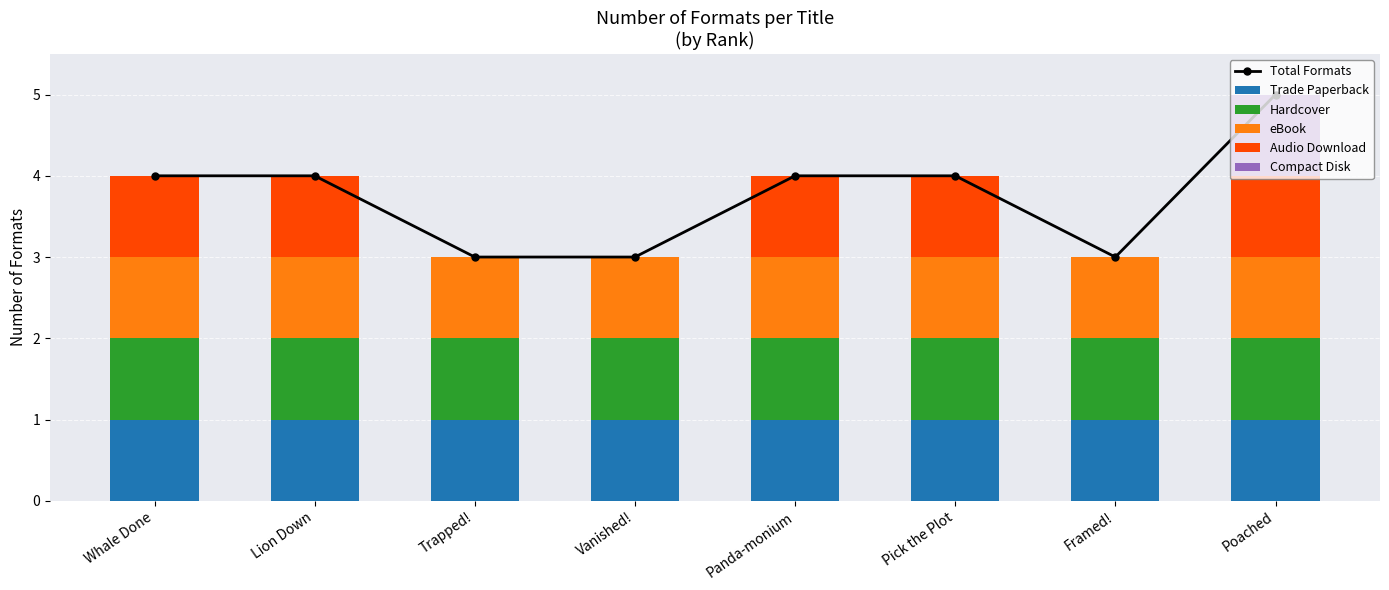

List the series in order of their peak value, highest first.

Total Formats, Trade Paperback, Hardcover, eBook, Audio Download, Compact Disk